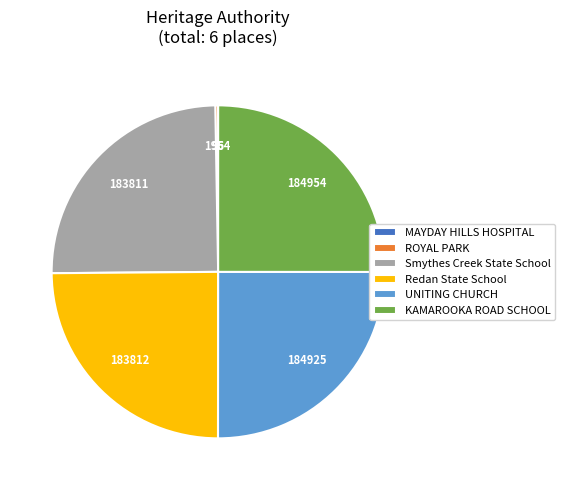

Does any single category account for the majority?

No